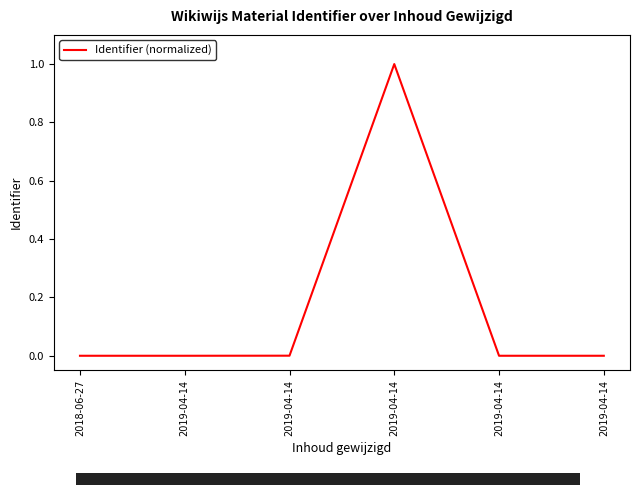

Reading left to right, extract all data points from this chart.

0.0	0.0	0.0	1.0	0.0	0.0